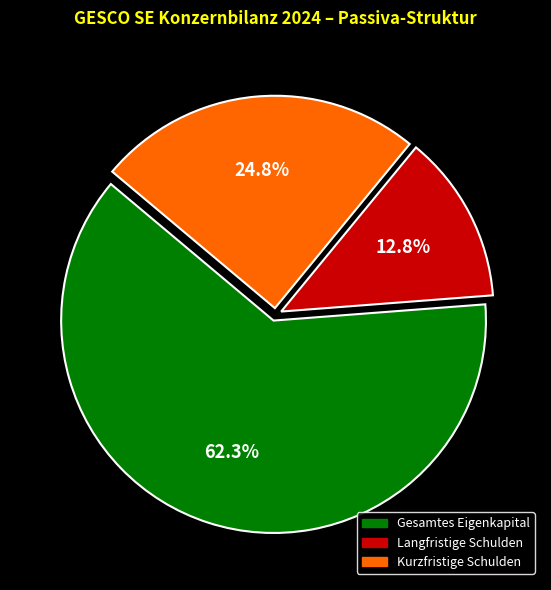

What is the largest slice in the pie chart?

Gesamtes Eigenkapital